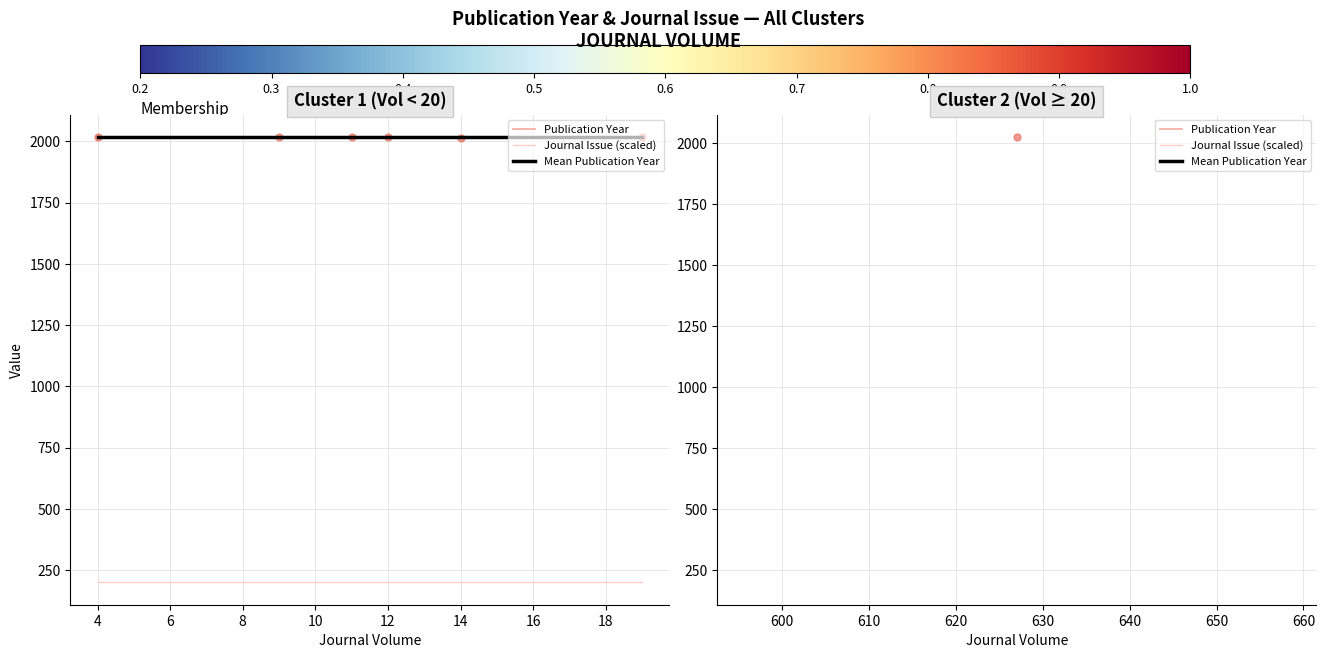

What is the minimum value for Journal Issue (scaled)?

200.0